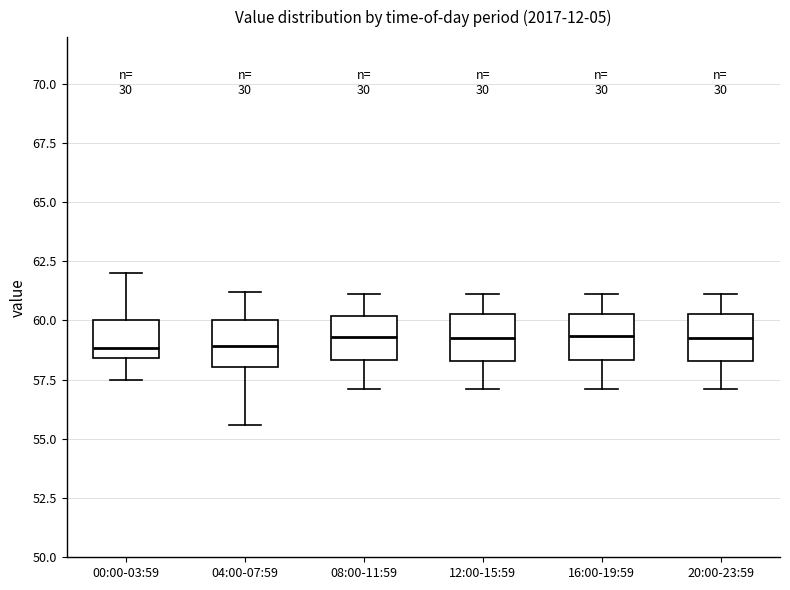

Reading left to right, read every box against the y-axis: the position of its median line, the range the box covers, and the ends of its whiskers. The values are not printed on the chart, so give them approximately, as read against the axis.

00:00-03:59: median 59.0, box 58.5 to 60.0, whiskers 57.5 to 62.0
04:00-07:59: median 59.0, box 58.0 to 60.0, whiskers 55.5 to 61.0
08:00-11:59: median 59.5, box 58.5 to 60.0, whiskers 57.0 to 61.0
12:00-15:59: median 59.5, box 58.5 to 60.5, whiskers 57.0 to 61.0
16:00-19:59: median 59.5, box 58.5 to 60.5, whiskers 57.0 to 61.0
20:00-23:59: median 59.5, box 58.5 to 60.5, whiskers 57.0 to 61.0